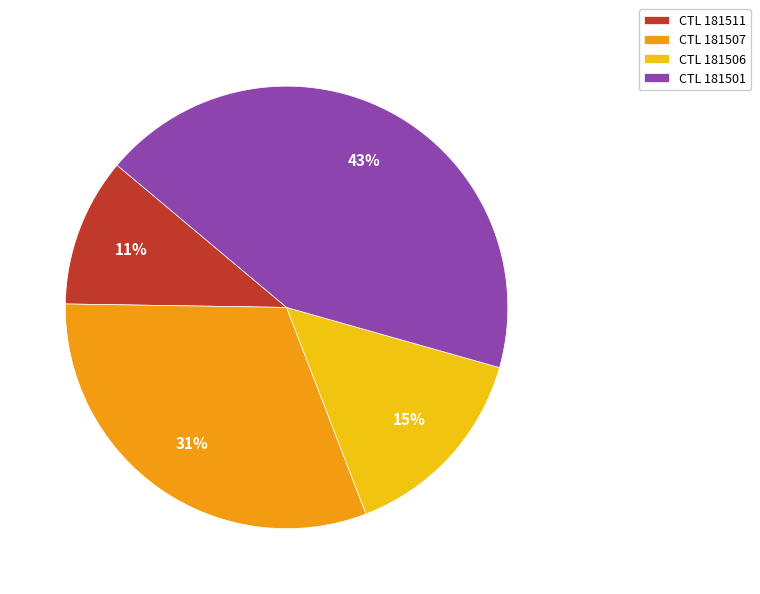

How many slices are in this pie chart?

4